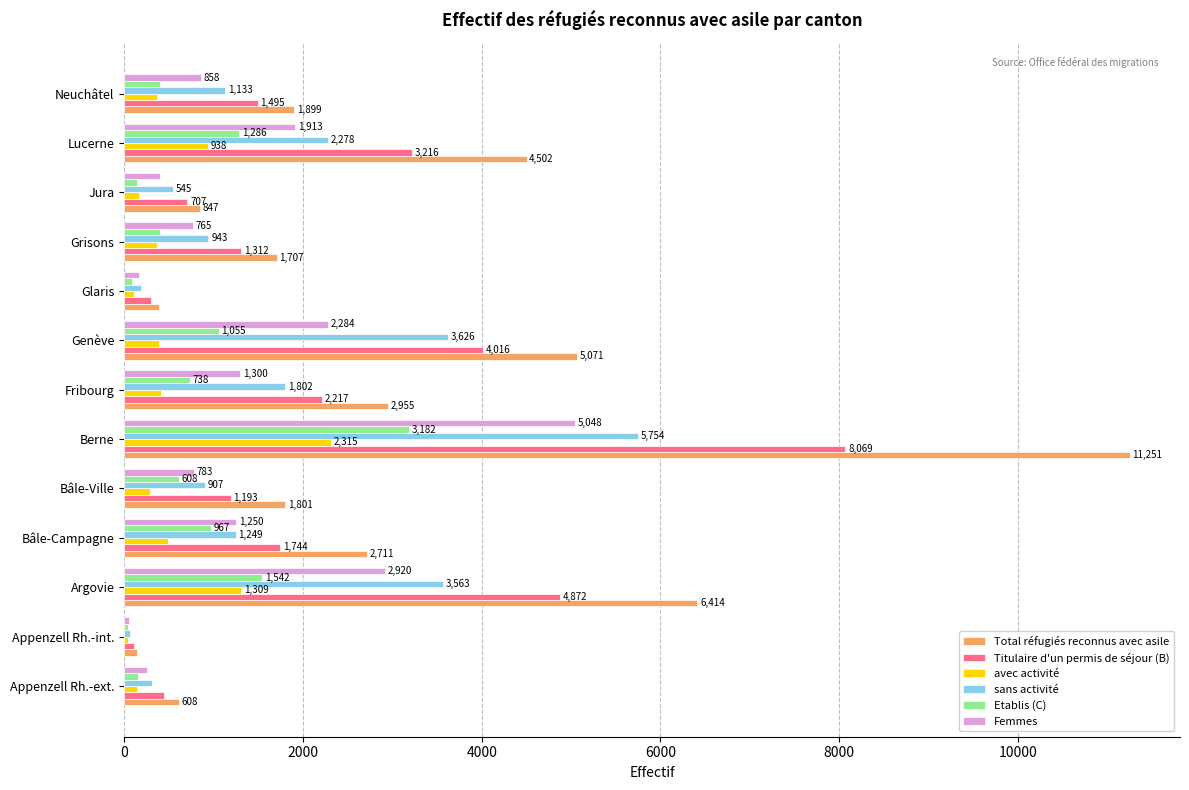

Which series has the widest spread of values?

Total réfugiés reconnus avec asile